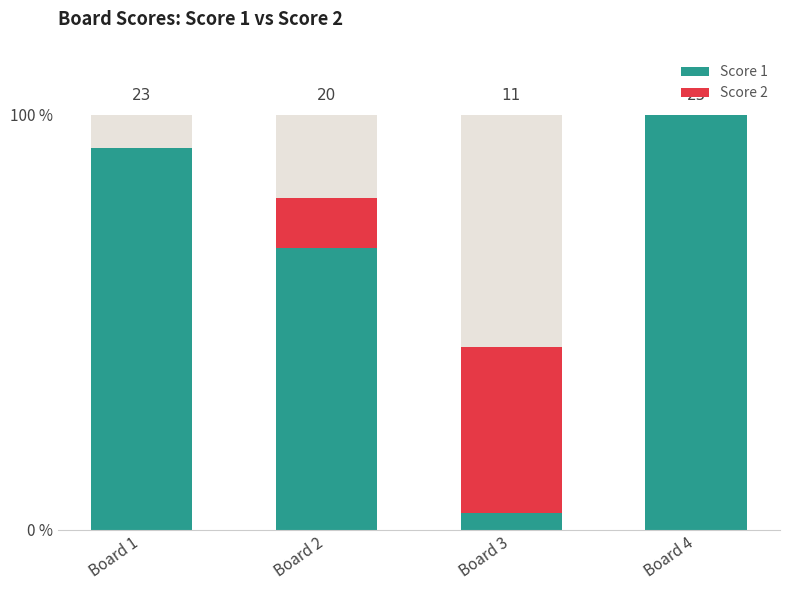

Reading right to left, what are all the values shown in this chart?

Score 1: Board 4=100	Board 3=4	Board 2=68	Board 1=92
Score 2: Board 4=0	Board 3=40	Board 2=12	Board 1=0